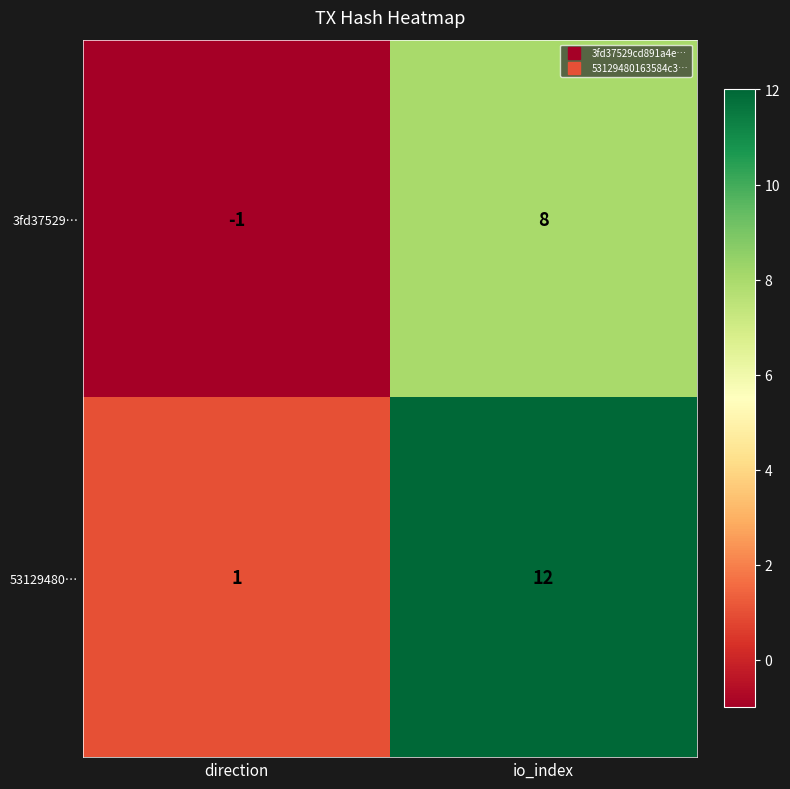

List the series in order of their peak value, lowest first.

3fd37529…, 53129480…